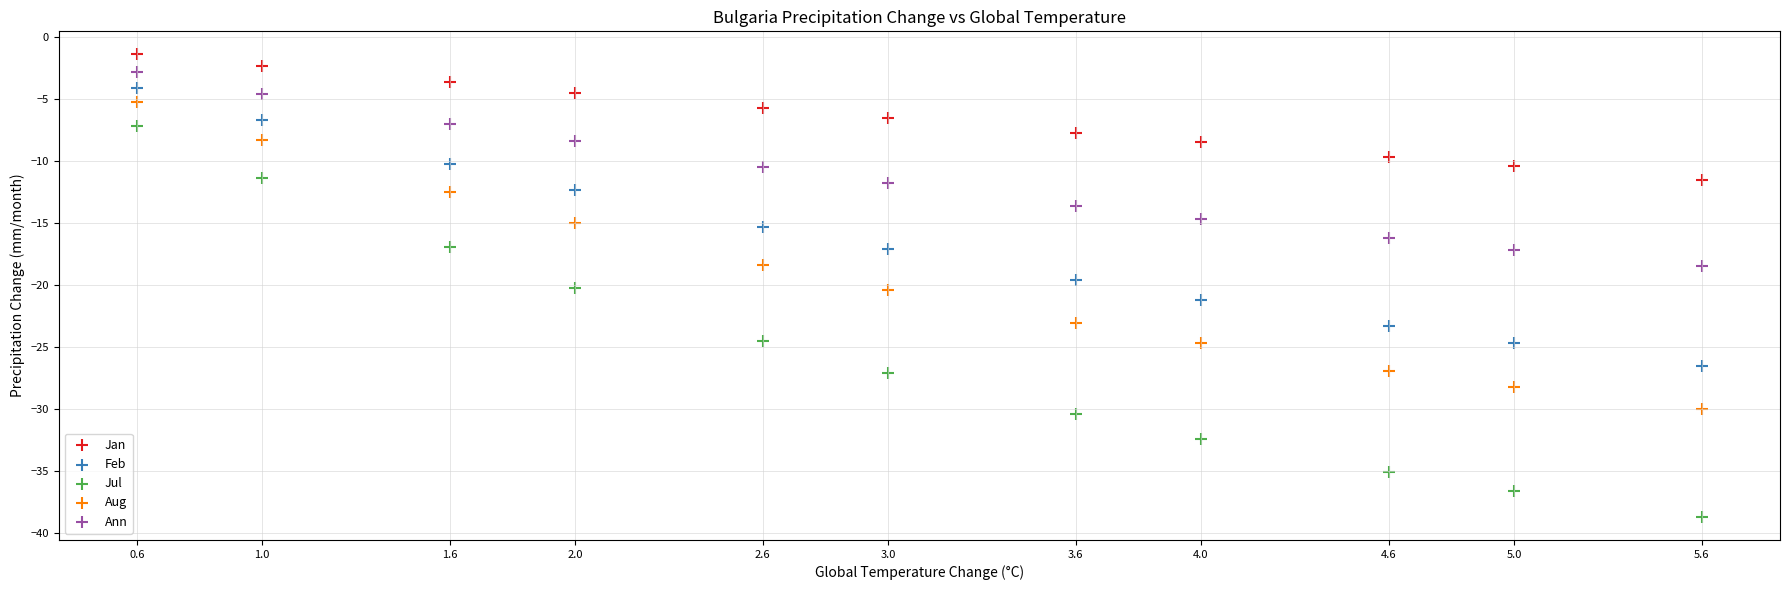

Which series contains the lowest Y value?

Jul